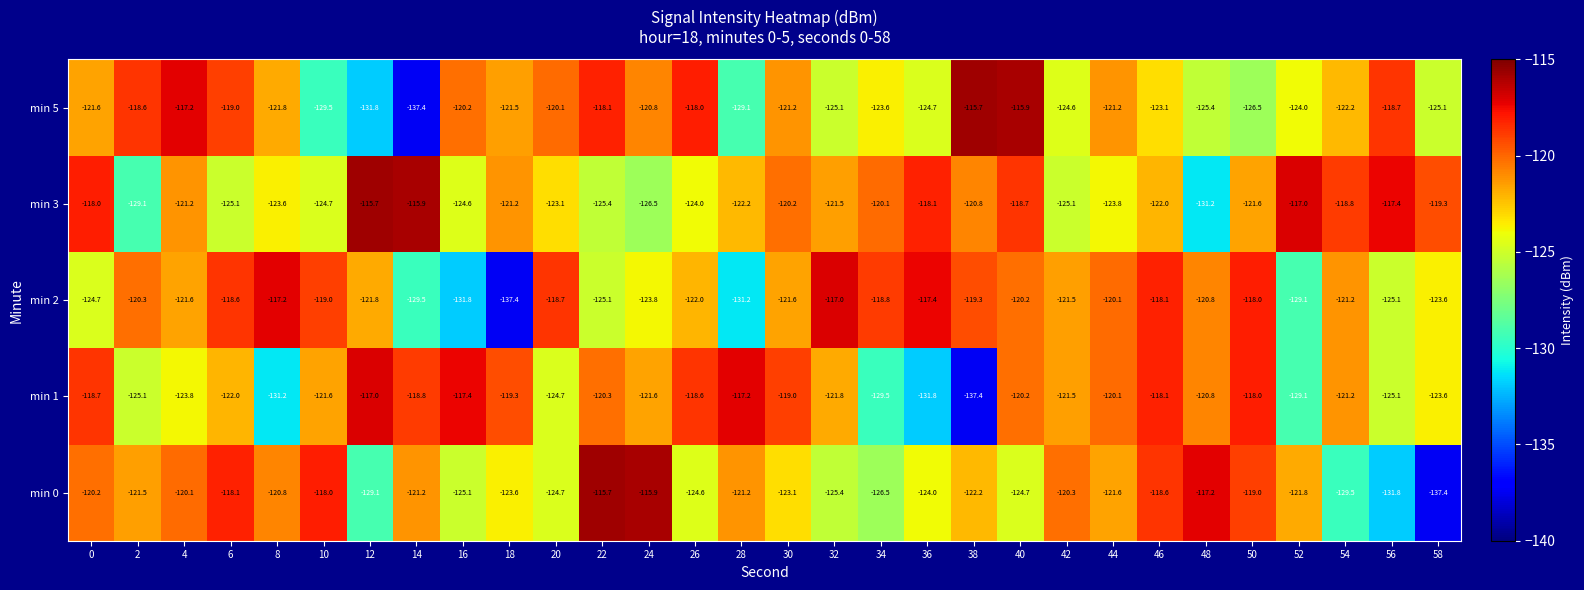

At which category is the sum across all series the highest?

40